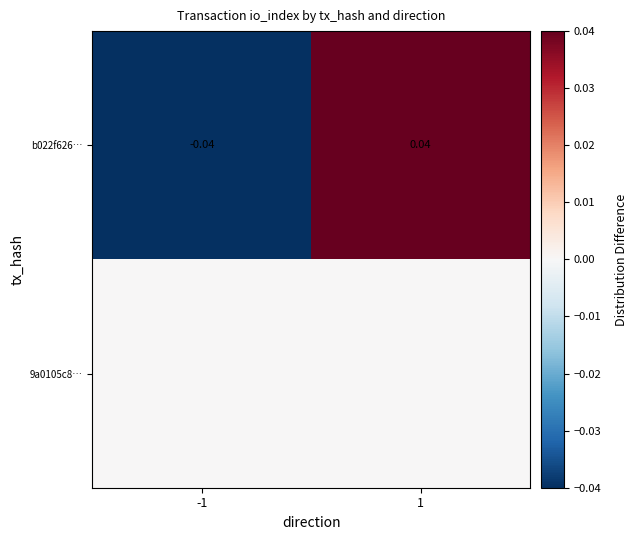

Count the b022f626… values in the range 0 to 1.

1